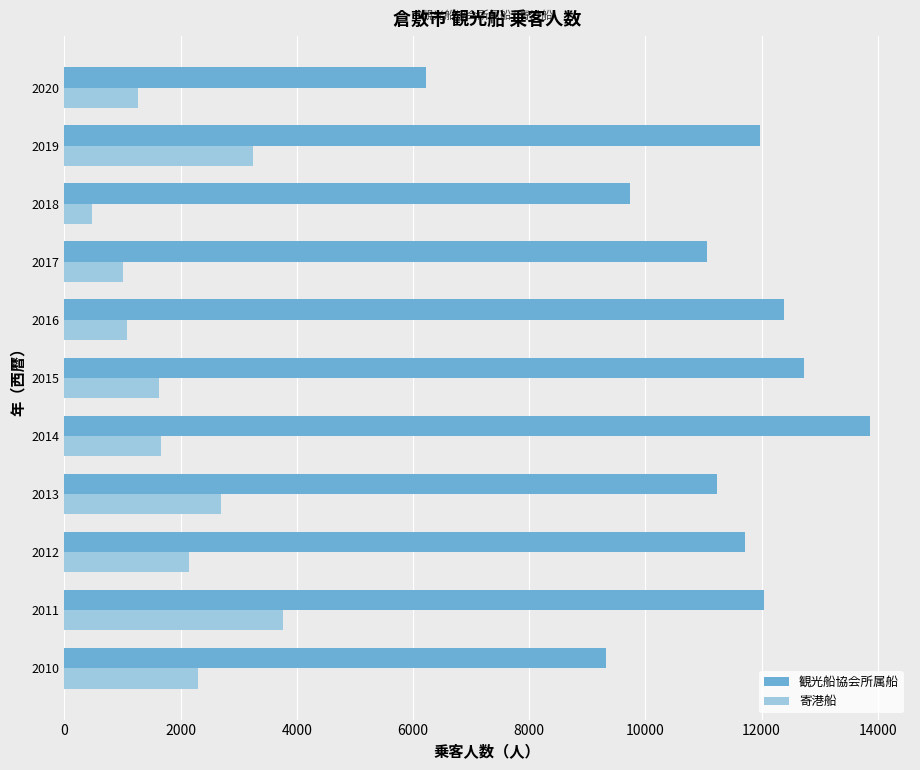

What are all the series names shown in the legend?

観光船協会所属船, 寄港船